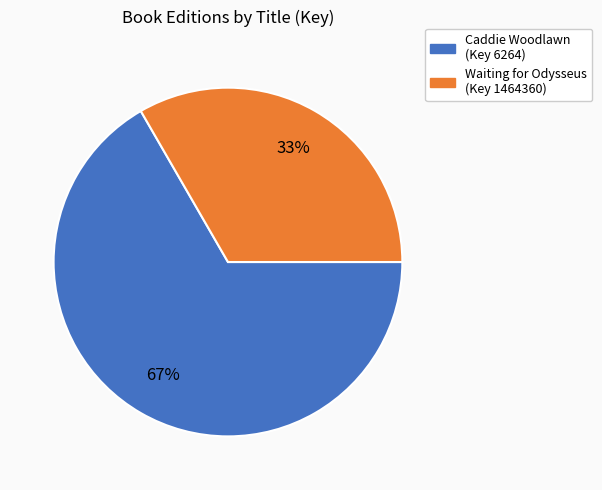

Is there a majority slice in this chart?

Yes